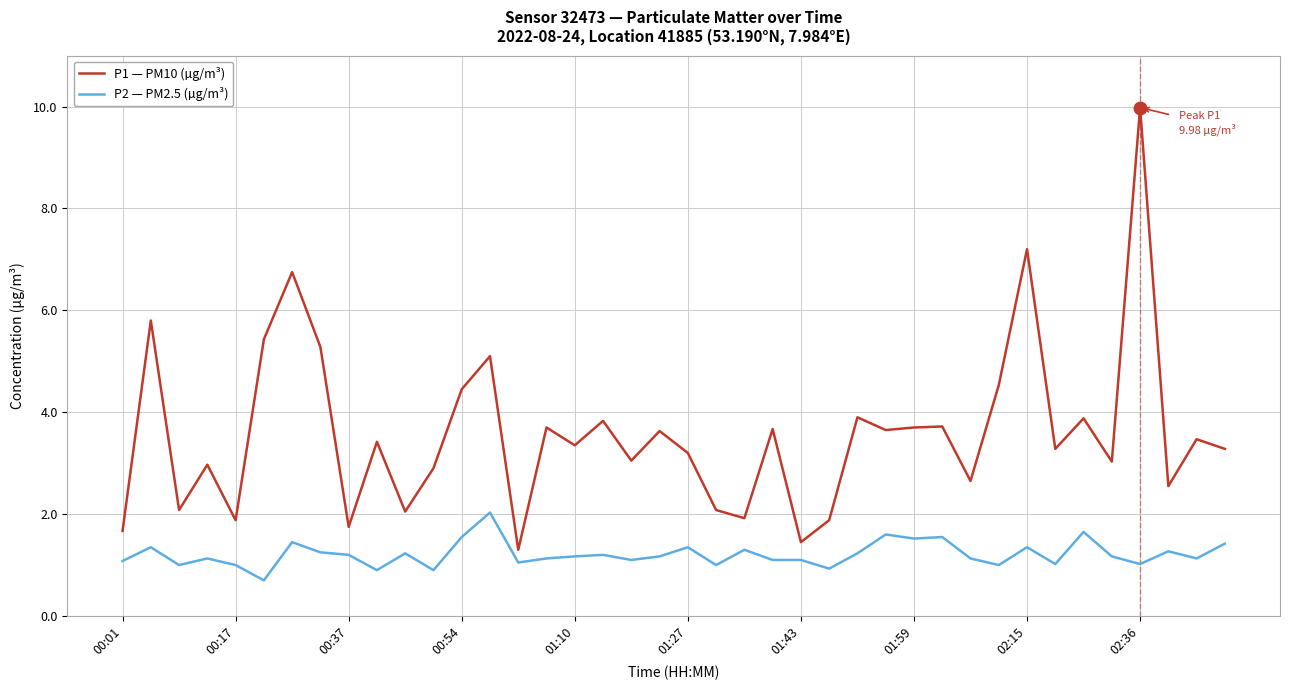

Which series has the largest range (max minus min)?

P1 — PM10 (µg/m³)